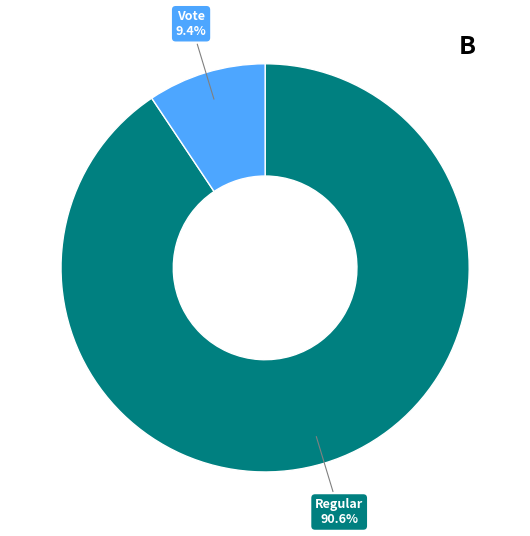

Is there any slice that represents more than half of the pie?

Yes